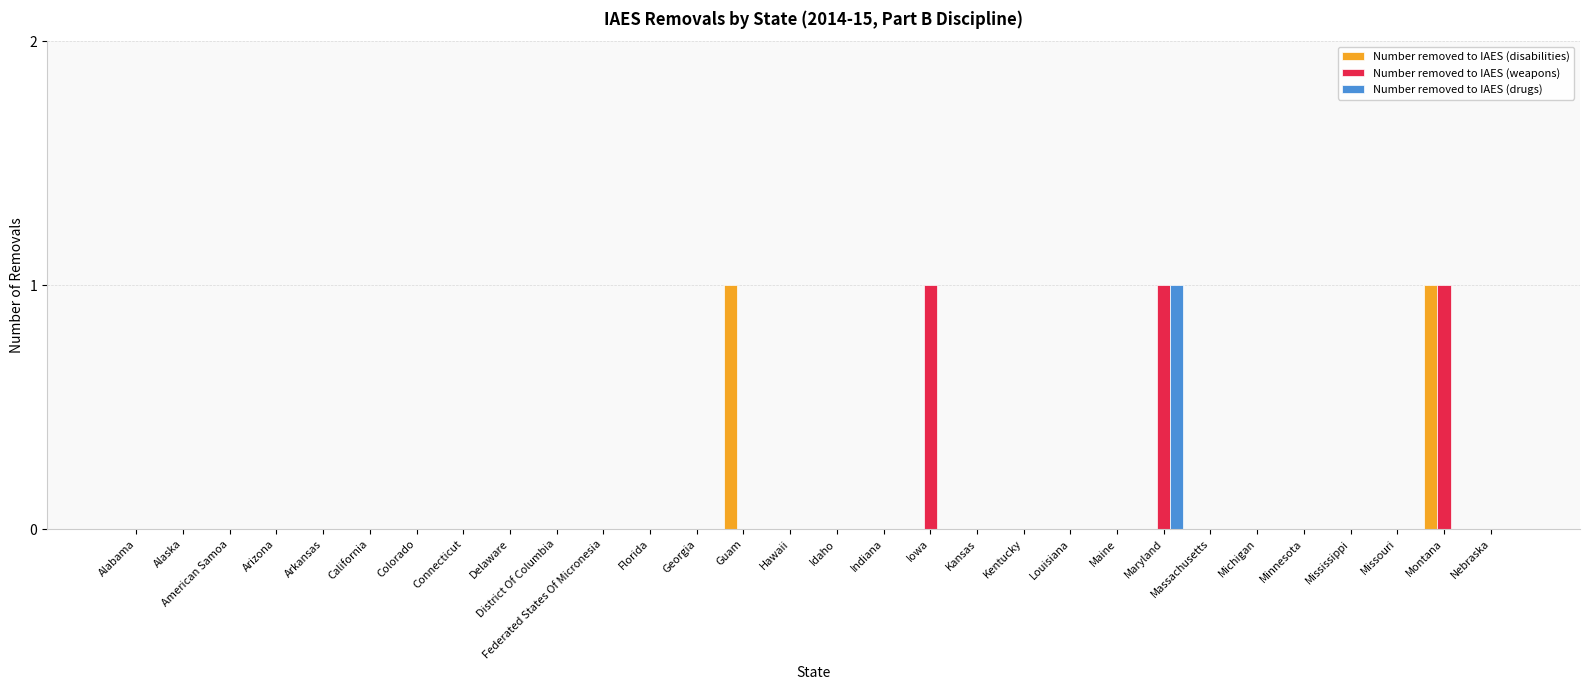

True or false: Number removed to IAES (weapons) has a value of 0 at Arkansas.

True